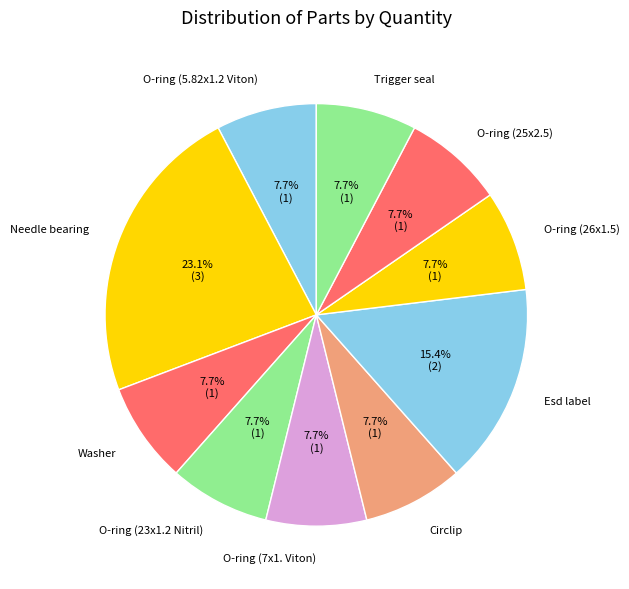

Is the sum of Needle bearing and Trigger seal greater than half?

No